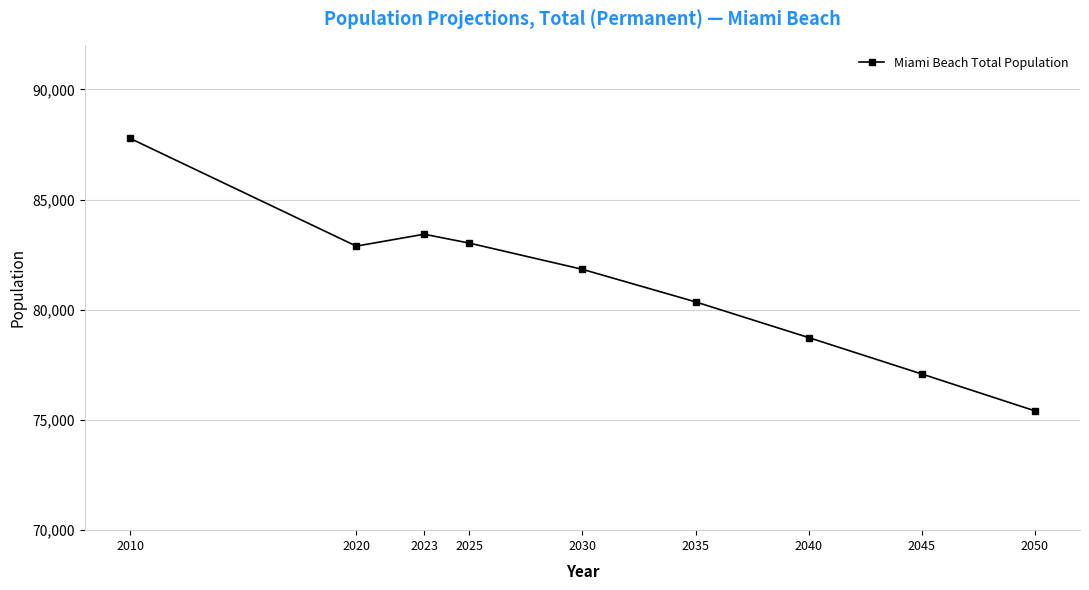

Reading left to right, extract all data points from this chart.

2010=87779	2020=82890	2023=83431	2025=83027	2030=81837	2035=80361	2040=78741	2045=77089	2050=75417